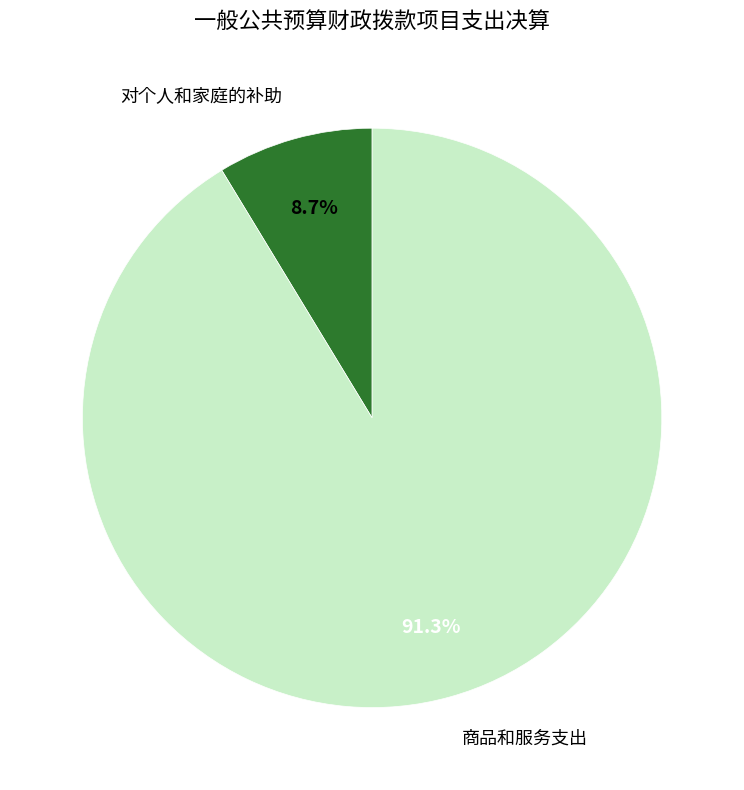

How many segments does this pie chart have?

2